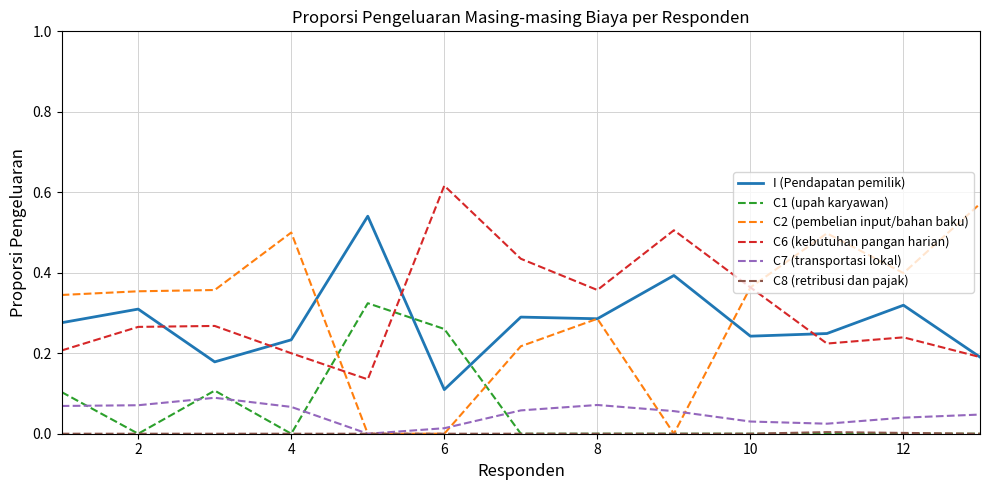

Which series has the widest spread of values?

C2 (pembelian input/bahan baku)